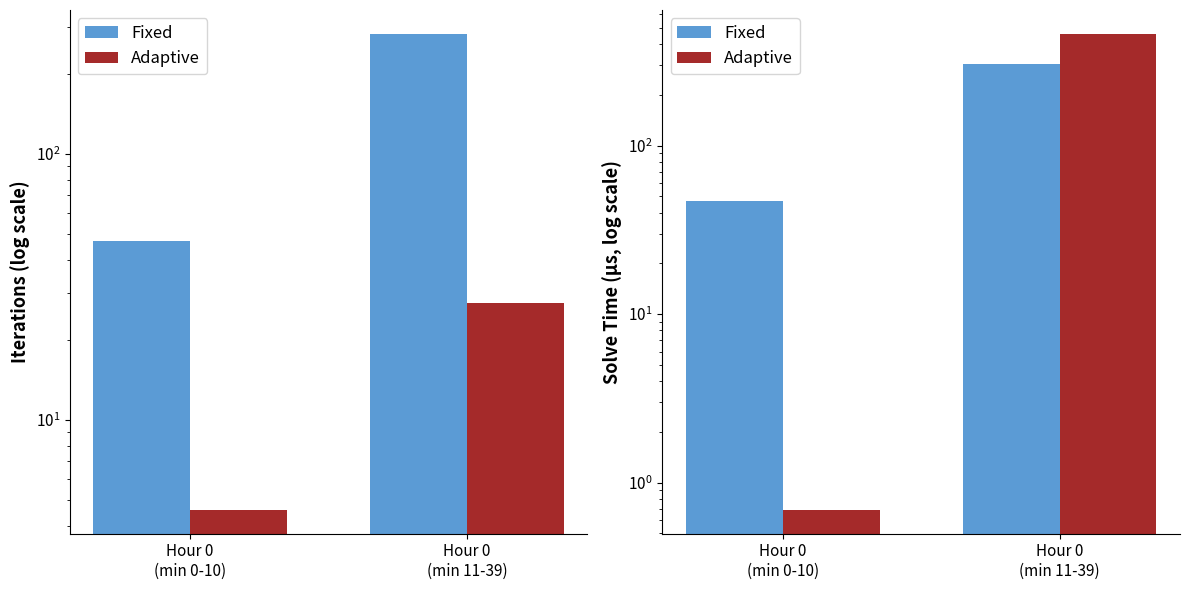

Rank the series by their average value, from highest to lowest.

Adaptive, Fixed